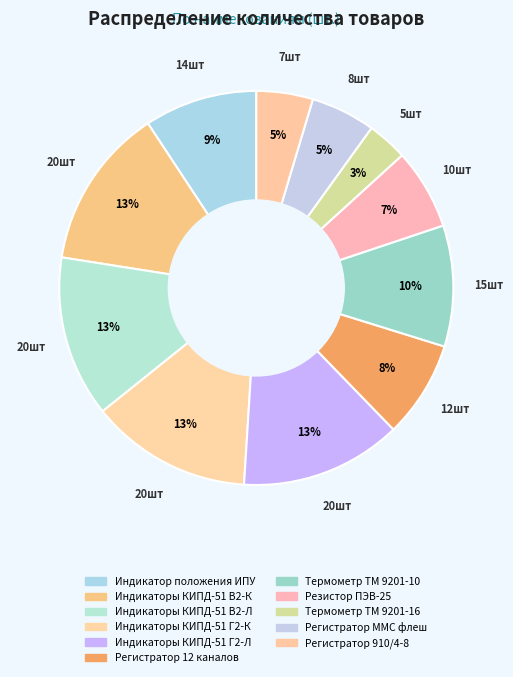

What is the ratio of the value at Индикаторы КИПД-51 В2-Л to the value at Индикаторы КИПД-51 Г2-К?

1.0